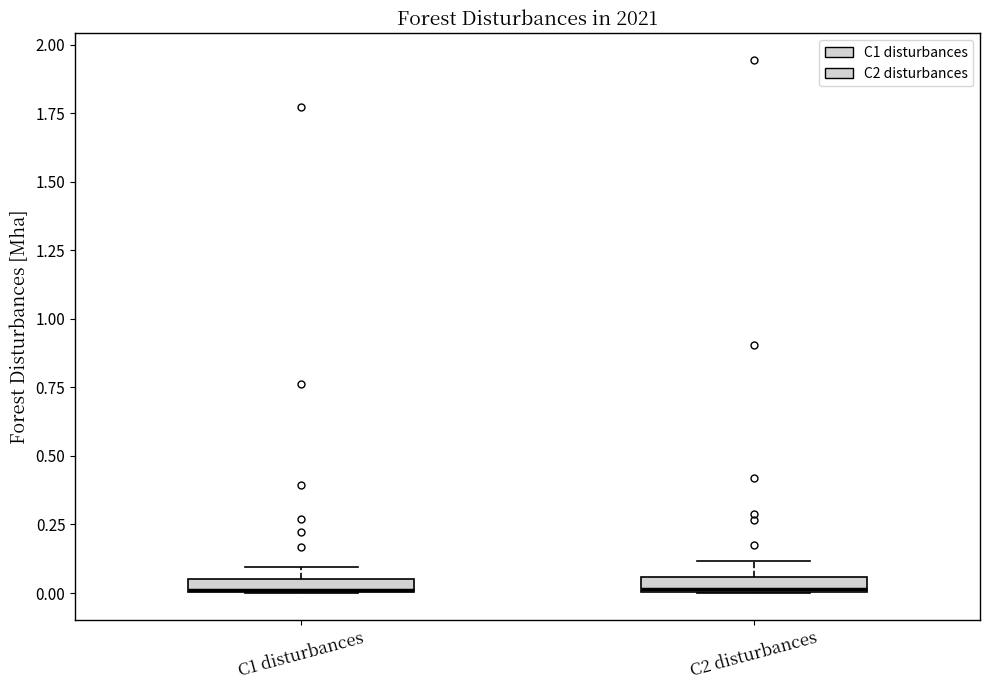

Where is the lower edge of the box for C2 disturbances on the y-axis? The values are not printed on the chart, so give them approximately, as read against the axis.

0.00